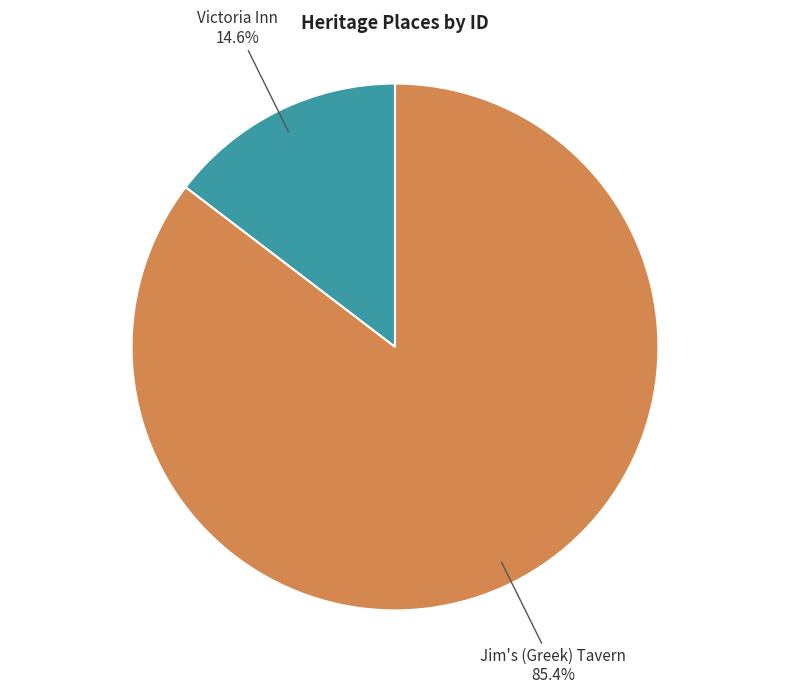

To the nearest percent, what is the difference between the Victoria Inn and Jim's (Greek) Tavern slice percentages?

71%